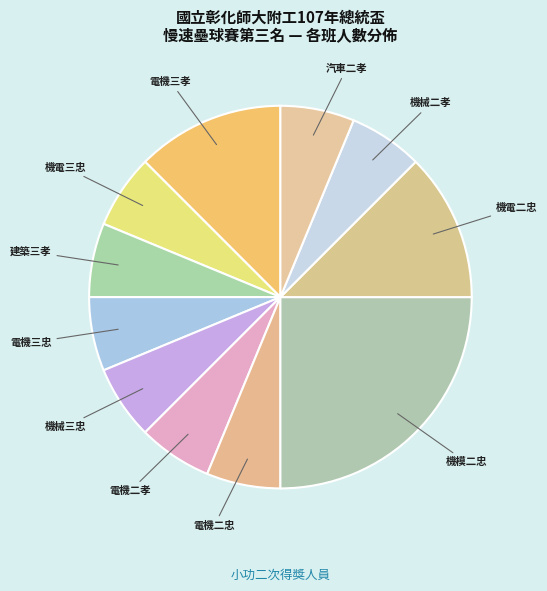

Which slice is the largest?

機模二忠